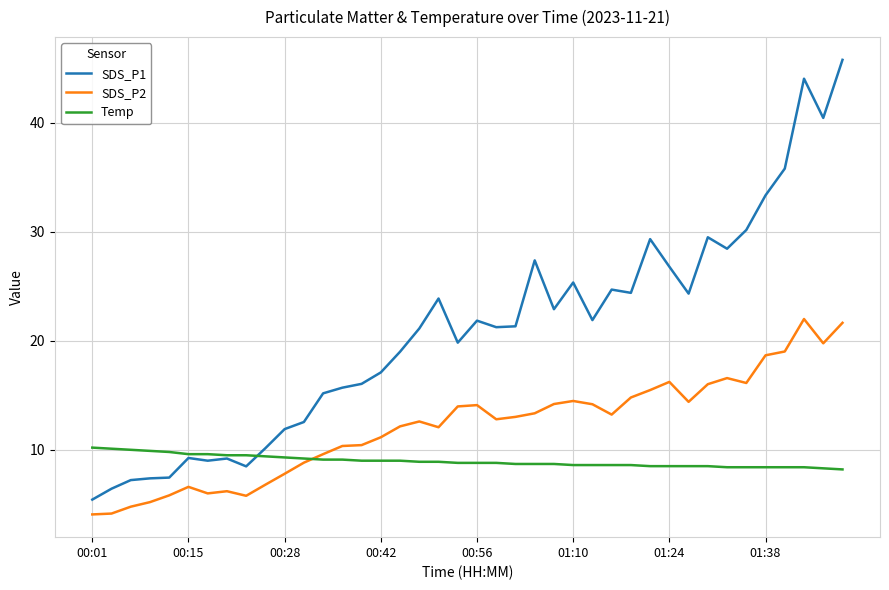

Which series has the largest range (max minus min)?

SDS_P1